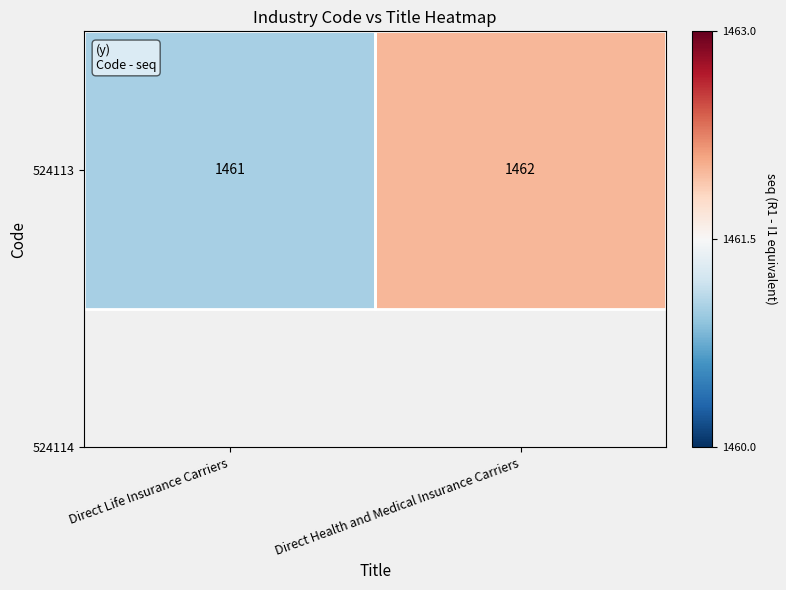

Rank the categories by value from highest to lowest.

Direct Health and Medical Insurance Carriers, Direct Life Insurance Carriers